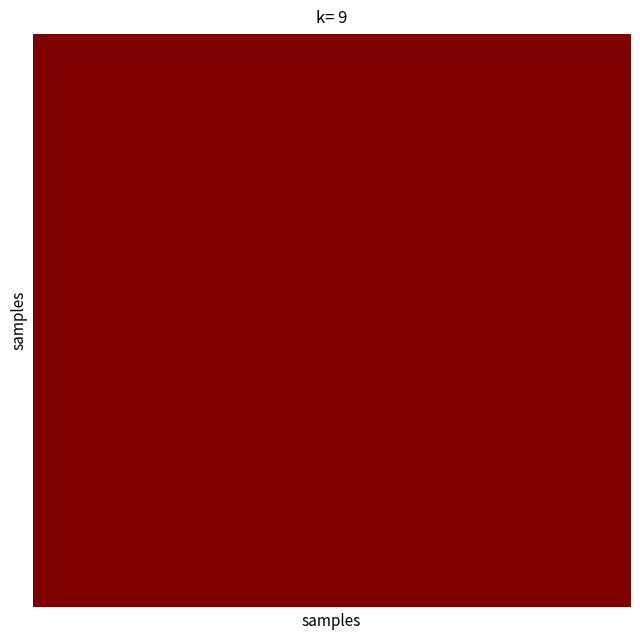

Which series has the largest range (max minus min)?

TRCN0000139360